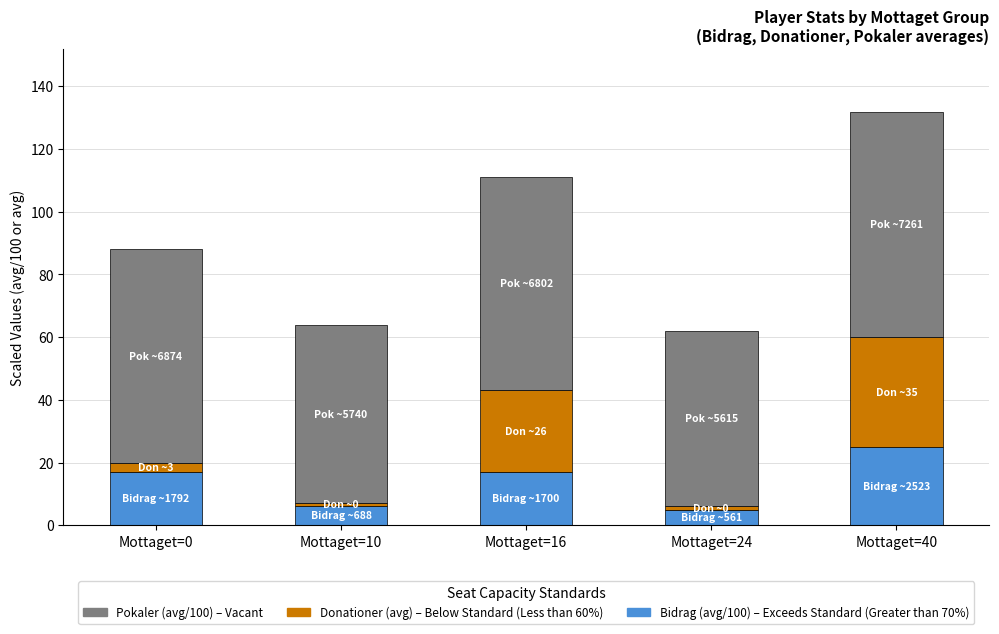

At which category is the sum across all series the highest?

Mottaget=40